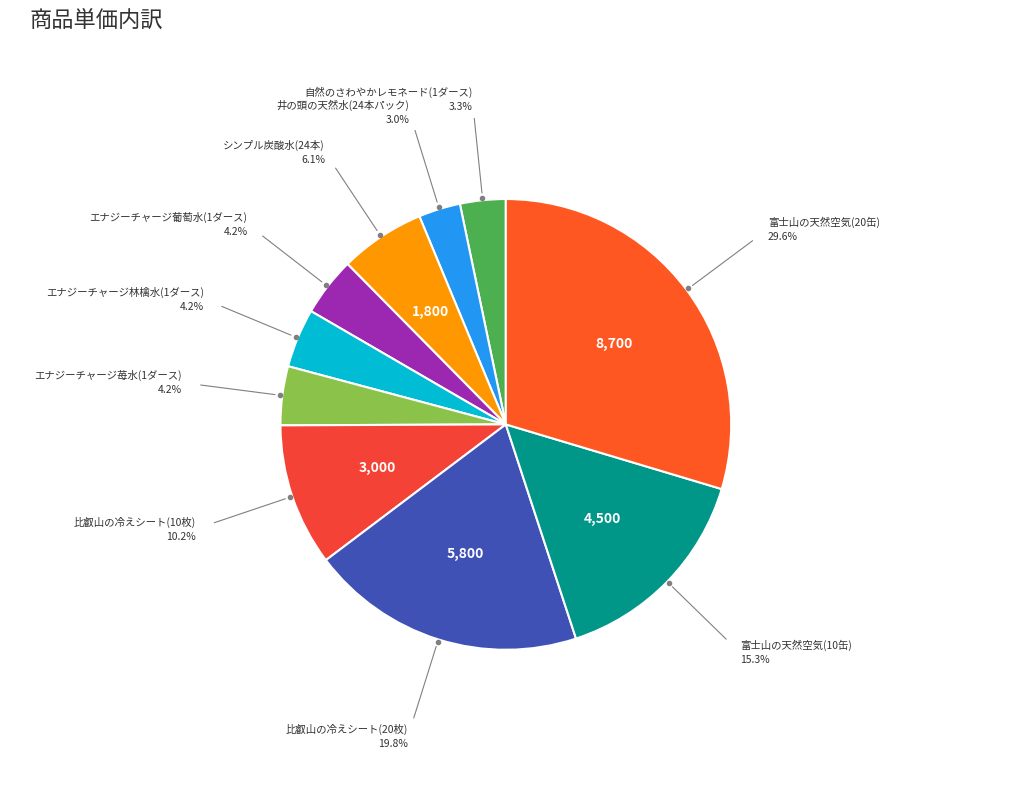

How many slices are in this pie chart?

10